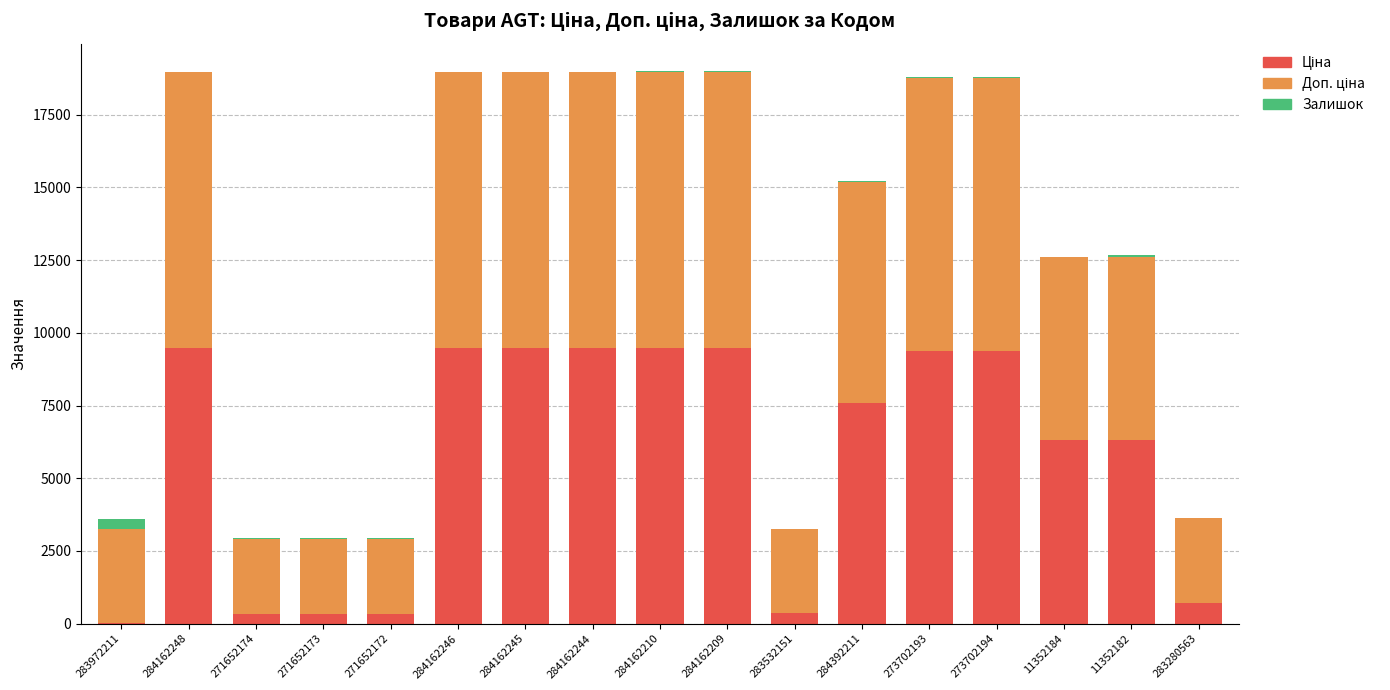

What is the total value across all series at 284162248?

18960.1